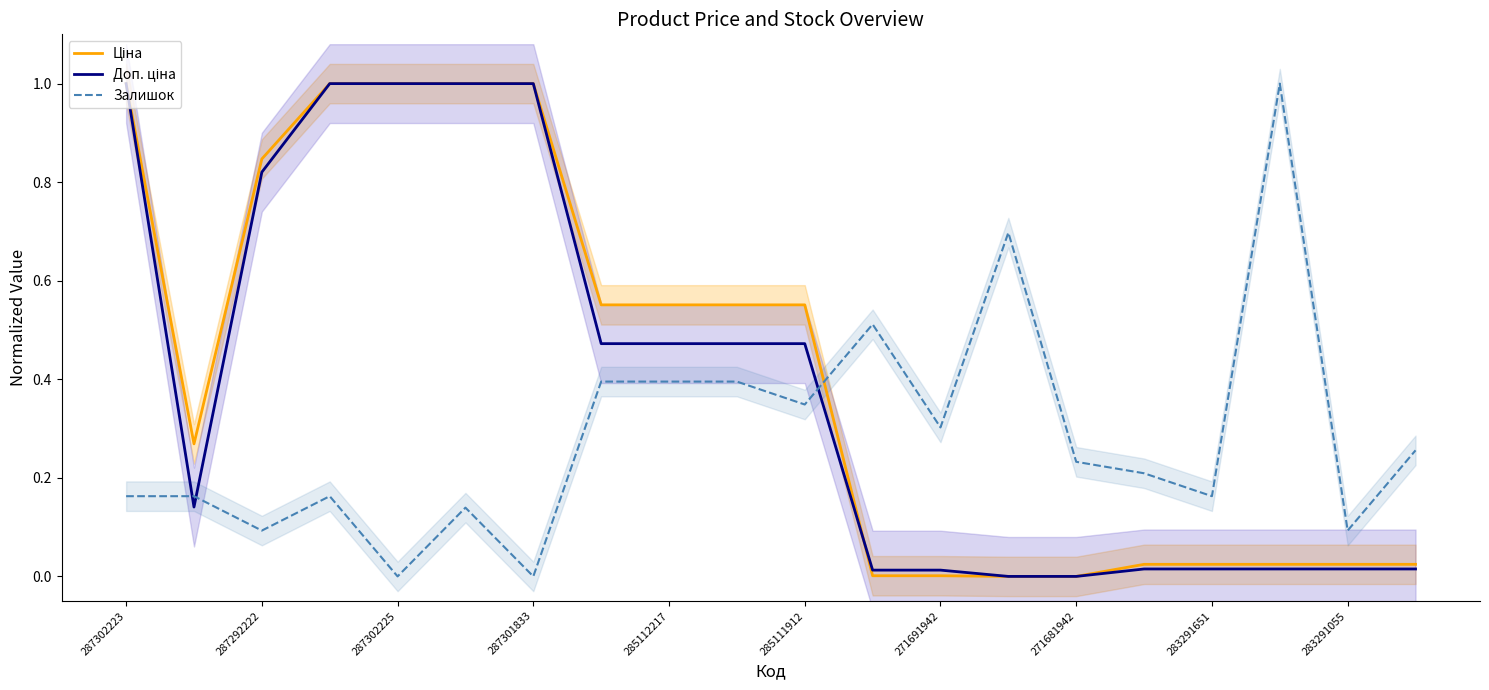

What is the maximum value for Залишок?

1.0